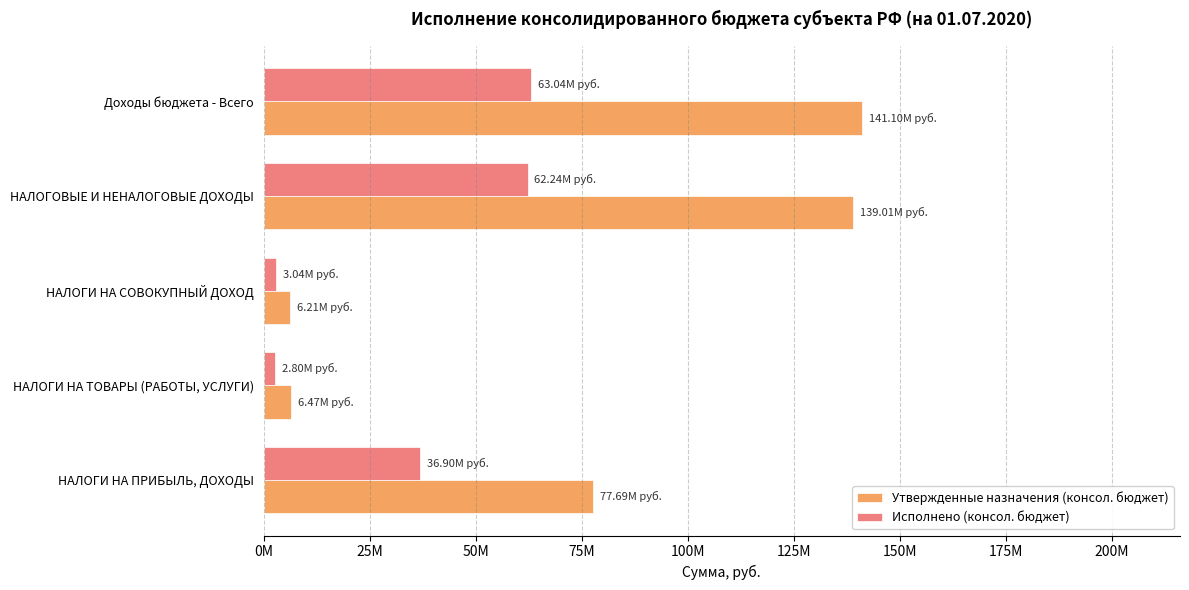

What are all the series names shown in the legend?

Утвержденные назначения (консол. бюджет), Исполнено (консол. бюджет)